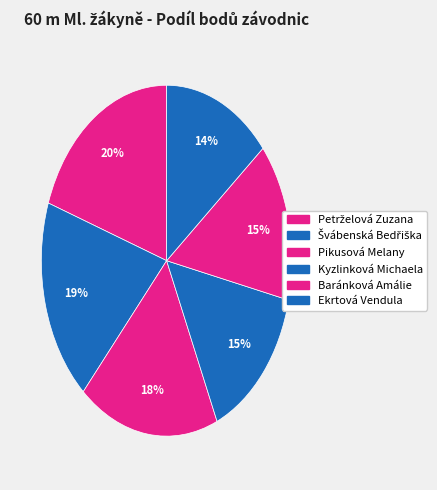

To the nearest percent, what percentage of the pie is Baránková Amálie?

15%